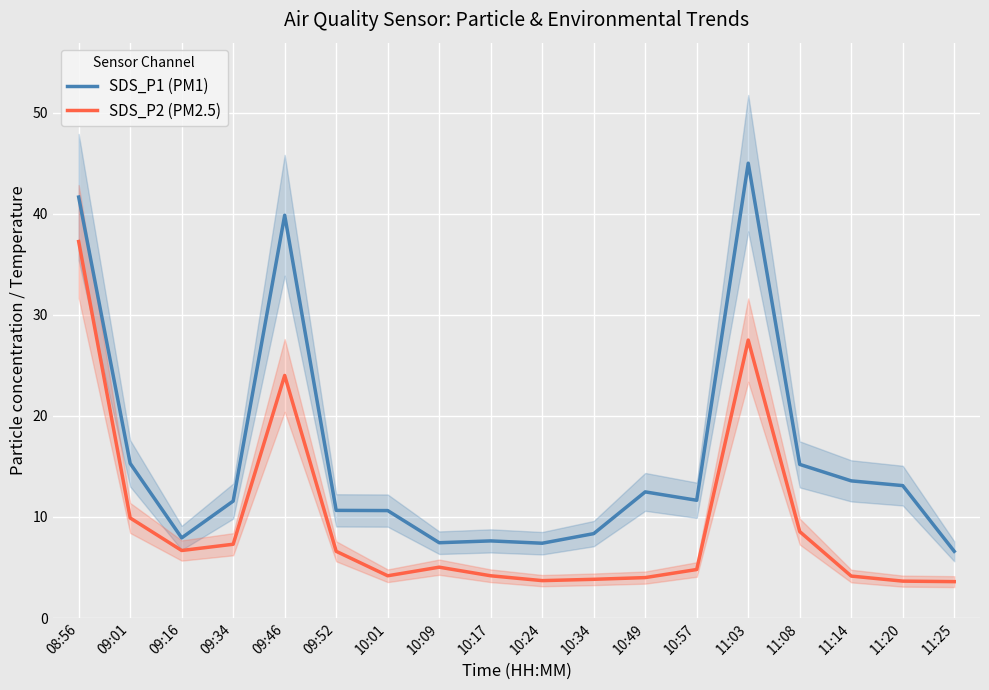

Reading right to left, transcribe all the data shown in this chart.

SDS_P1 (PM1): 11:25=6.6	11:20=13.1	11:14=13.6	11:08=15.2	11:03=45.0	10:57=11.7	10:49=12.5	10:34=8.3	10:24=7.4	10:17=7.6	10:09=7.5	10:01=10.6	09:52=10.7	09:46=39.9	09:34=11.6	09:16=7.9	09:01=15.3	08:56=41.6
SDS_P2 (PM2.5): 11:25=3.6	11:20=3.6	11:14=4.2	11:08=8.6	11:03=27.5	10:57=4.8	10:49=4.0	10:34=3.8	10:24=3.7	10:17=4.2	10:09=5.0	10:01=4.2	09:52=6.6	09:46=24.0	09:34=7.3	09:16=6.7	09:01=9.9	08:56=37.2